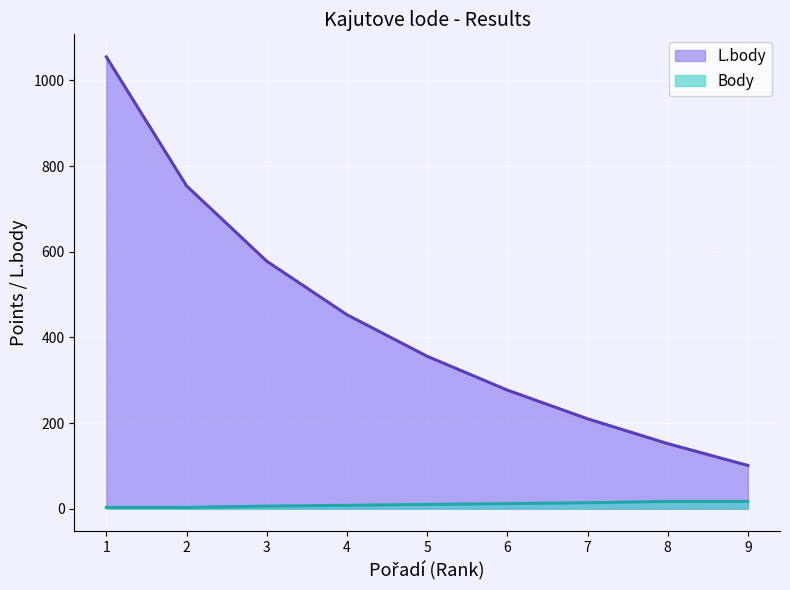

Which series has the largest range (max minus min)?

L.body